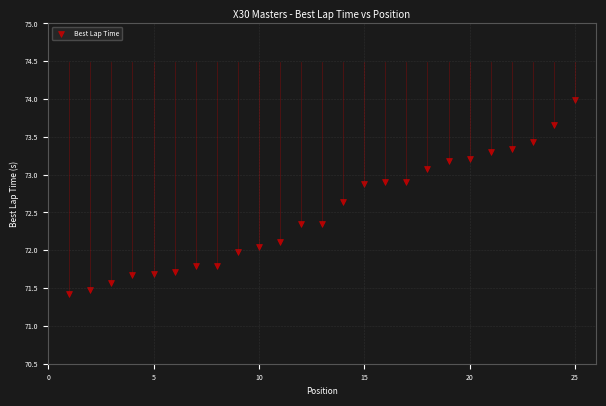

What is the range of Y values (max minus min)?

2.6